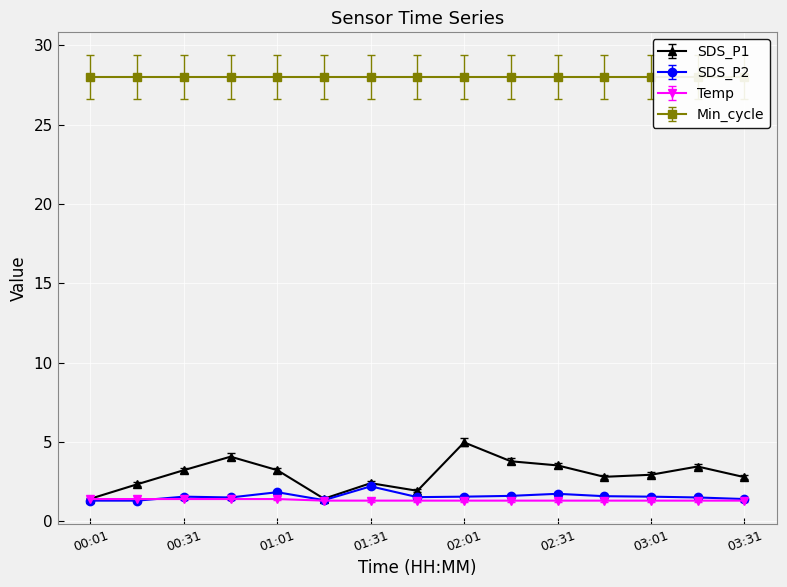

What is the average value of the SDS_P2 series?

1.6